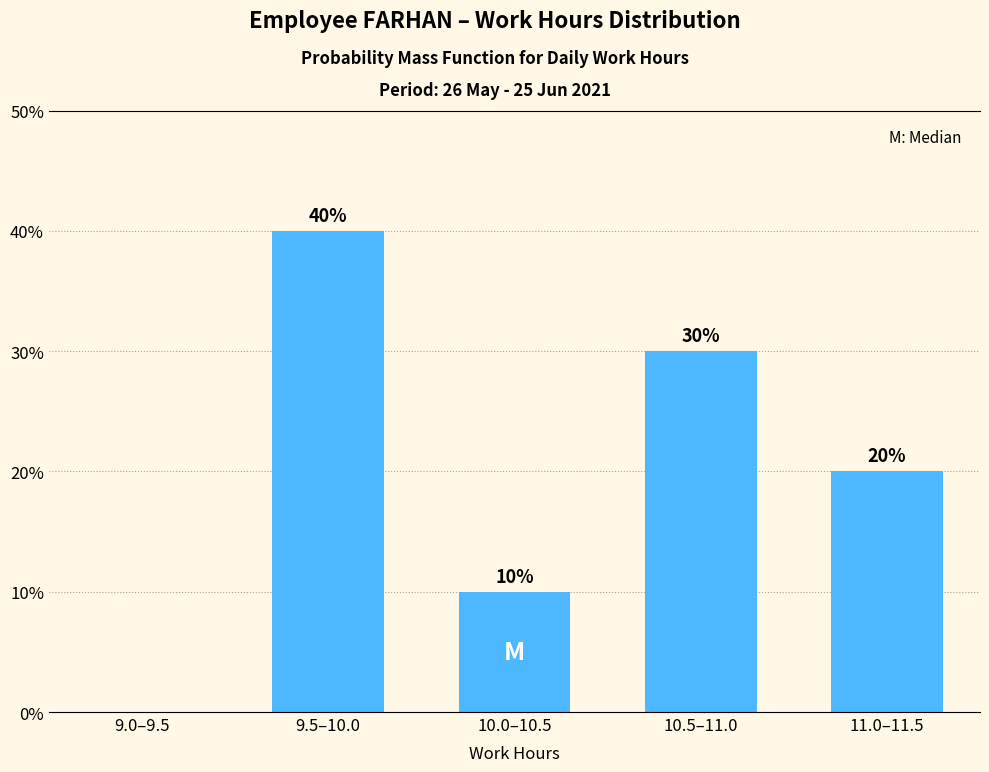

Reading left to right, extract all data points from this chart.

9.0–9.5=0	9.5–10.0=40	10.0–10.5=10	10.5–11.0=30	11.0–11.5=20